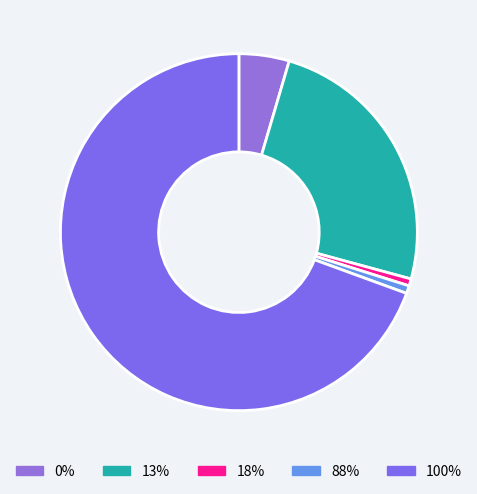

To the nearest percent, what is the difference between the 88% and 13% slice percentages?

24%